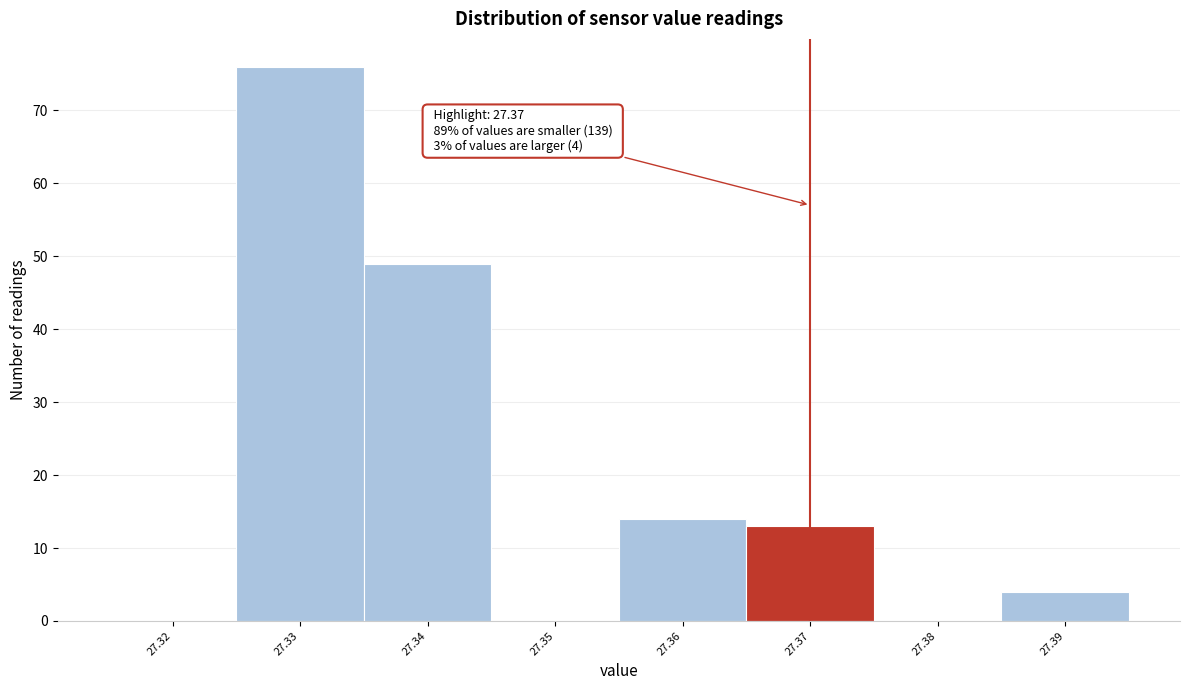

Over which range of the x-axis is the bar tallest?

27.325 to 27.335